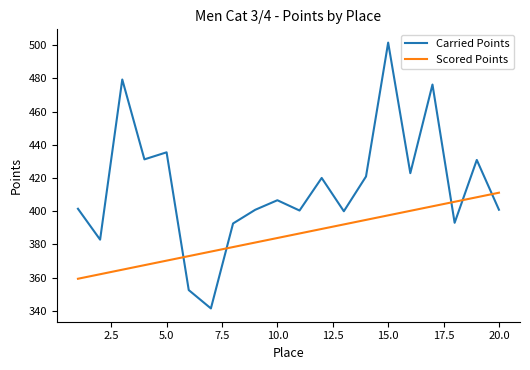

Which series has the largest total across all categories?

Carried Points